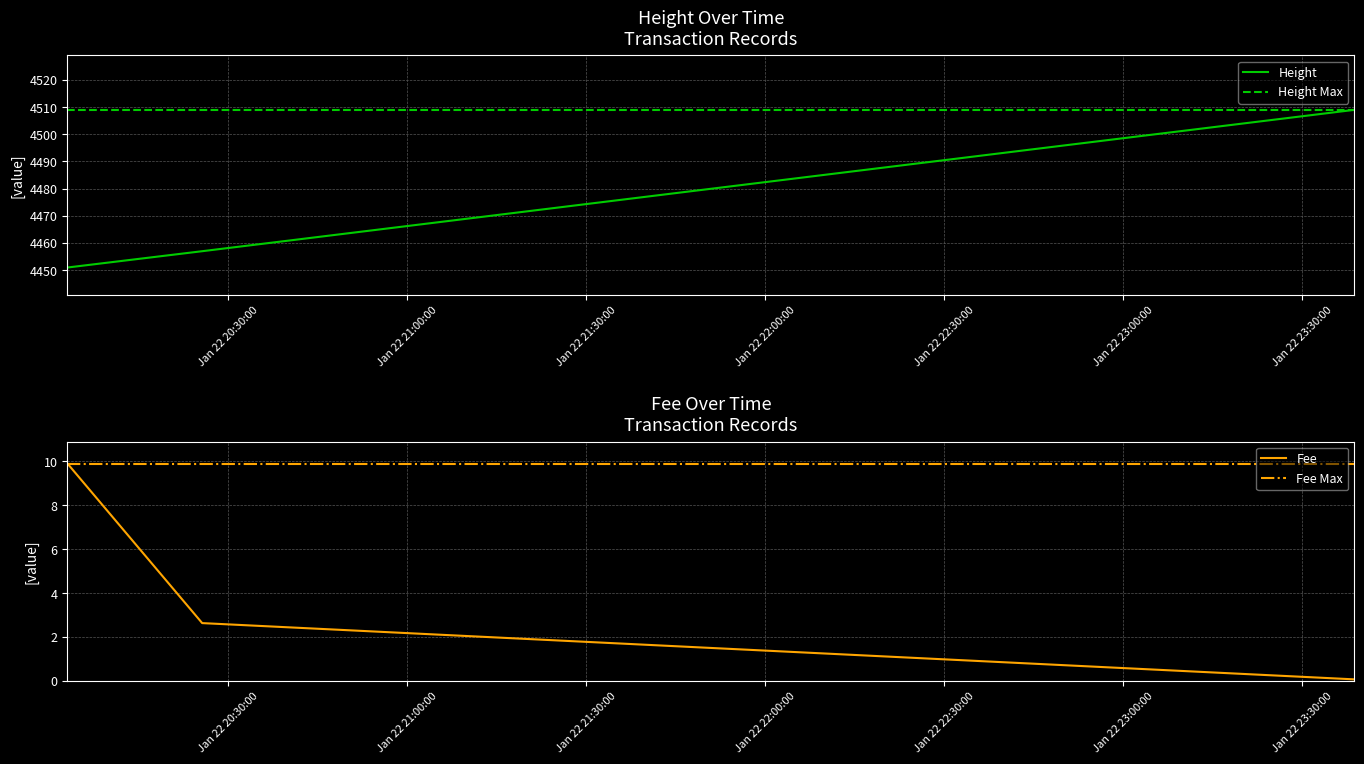

What is the minimum value for Height?

4451